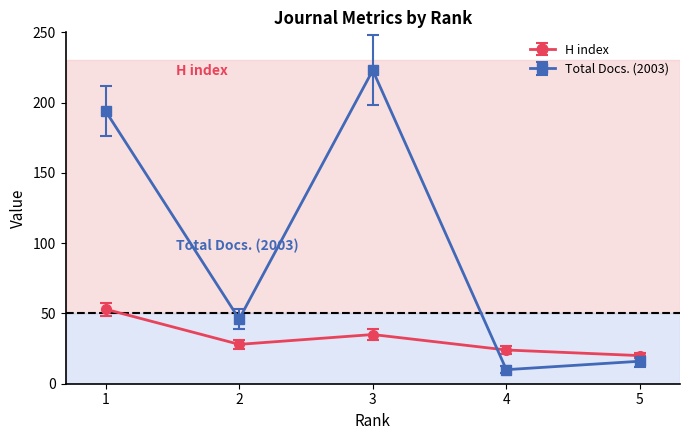

What is the average value of the Total Docs. (2003) series?

98